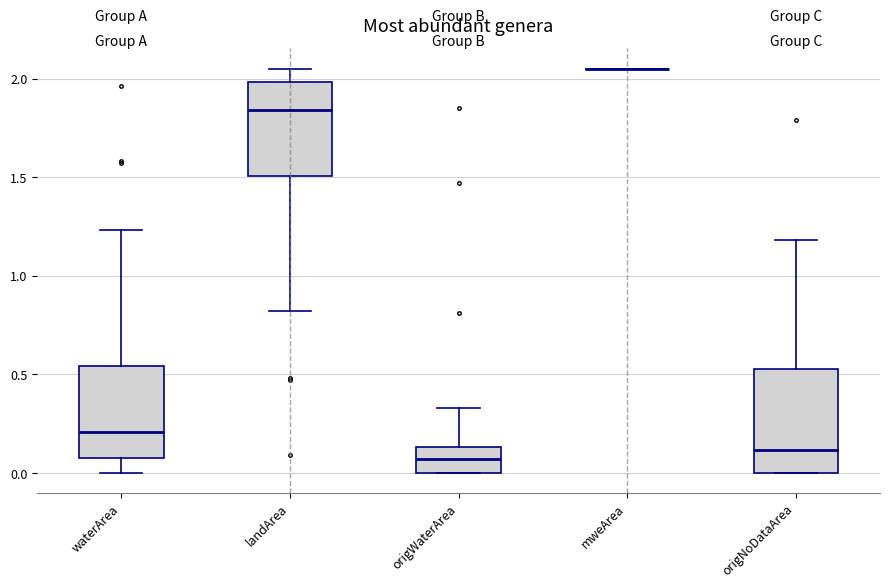

Comparing the boxes themselves (not the whiskers), which one is the tallest?

origNoDataArea